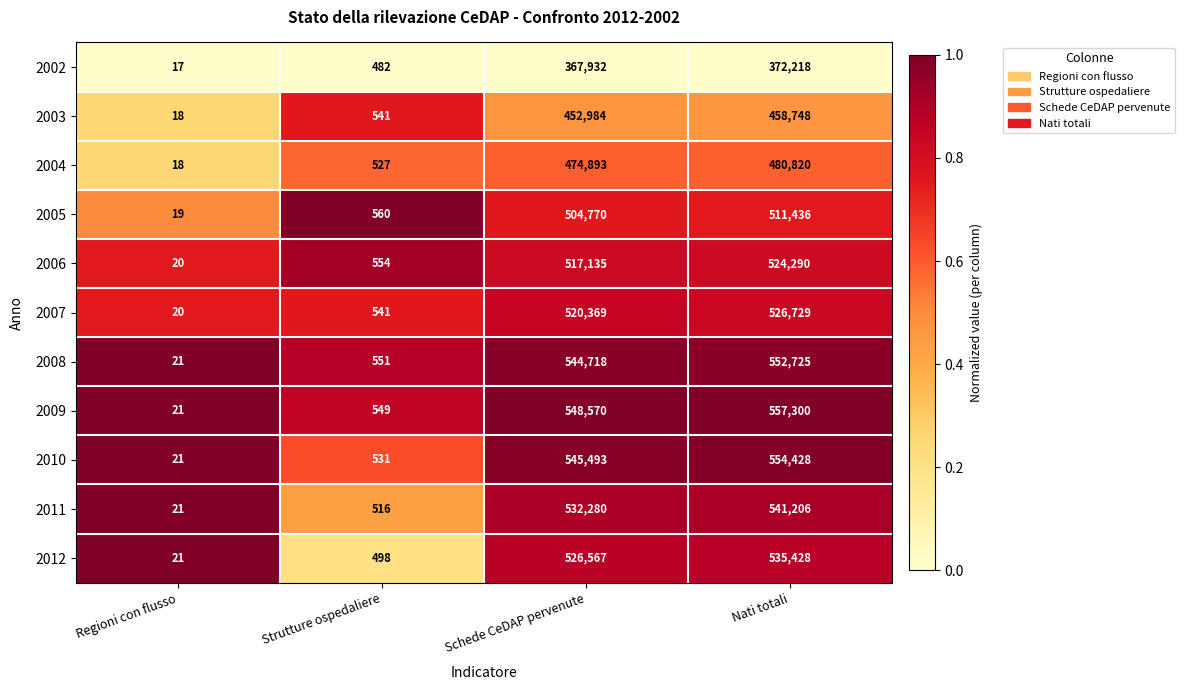

At which category does the chart reach its minimum across all series?

Regioni con flusso